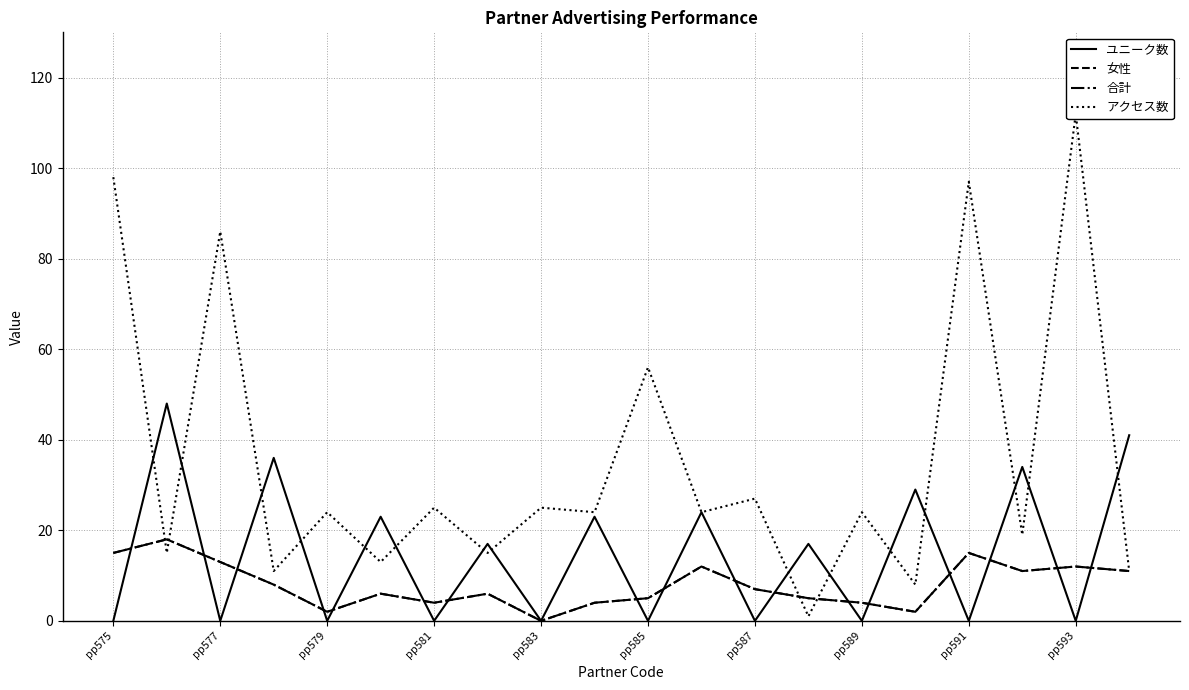

How many distinct data groups are displayed?

4